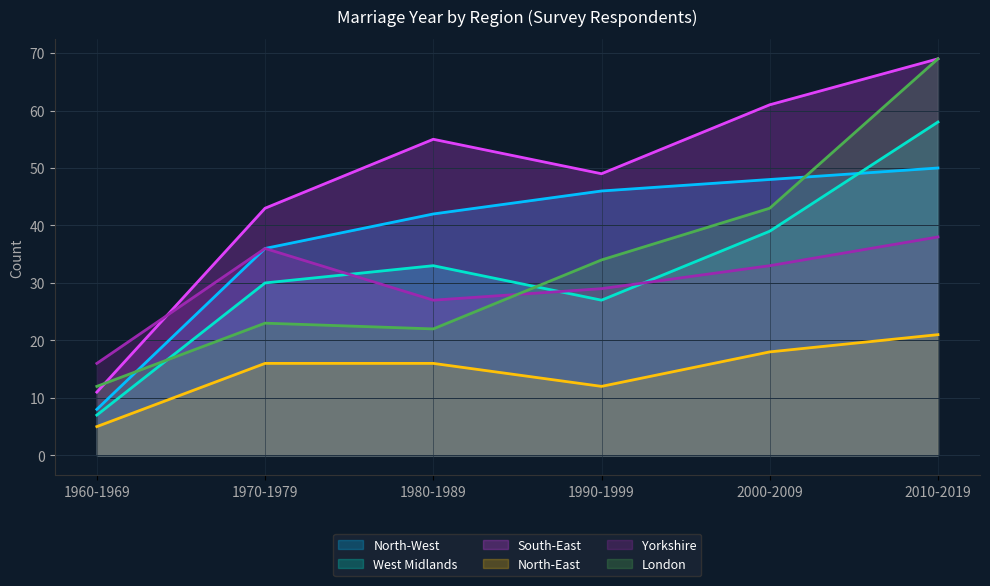

What are all the series names shown in the legend?

North-West, West Midlands, South-East, North-East, Yorkshire, London